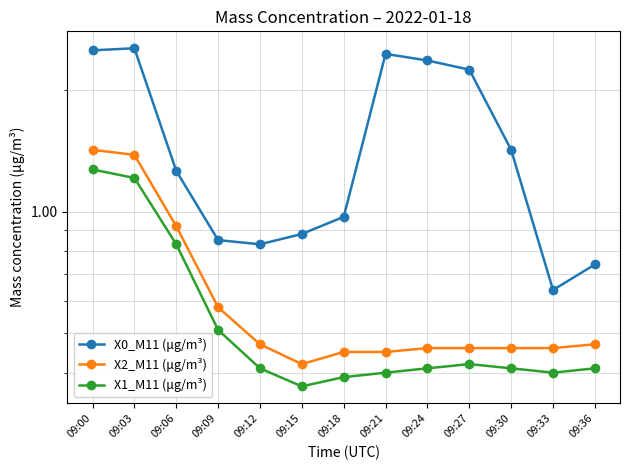

What is the sum of all X0_M11 (μg/m³) values?

19.7